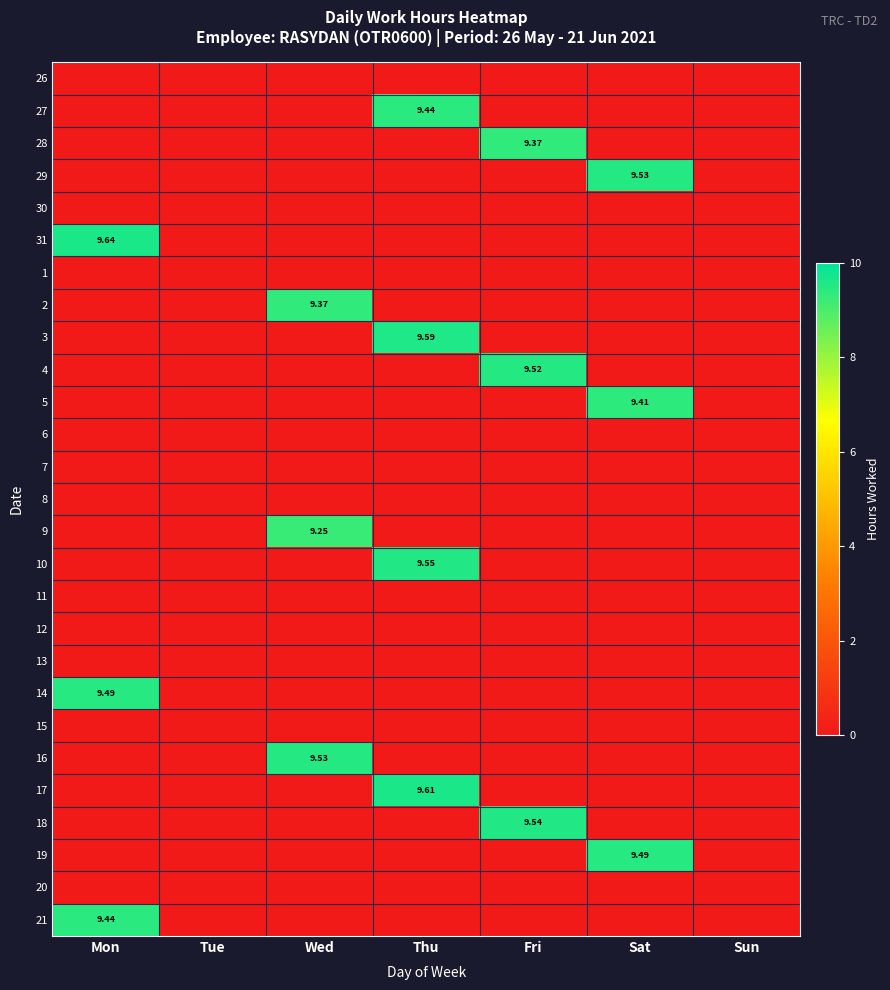

Between Tue and Thu, which series saw the biggest shift?

17